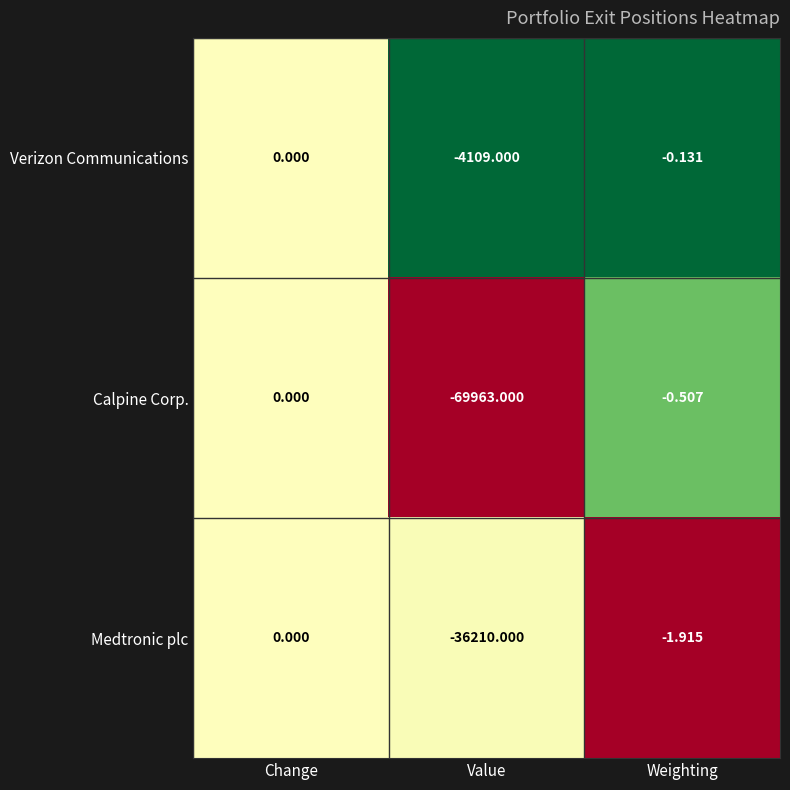

Where is Verizon Communications nearest to the value -2054?

Weighting